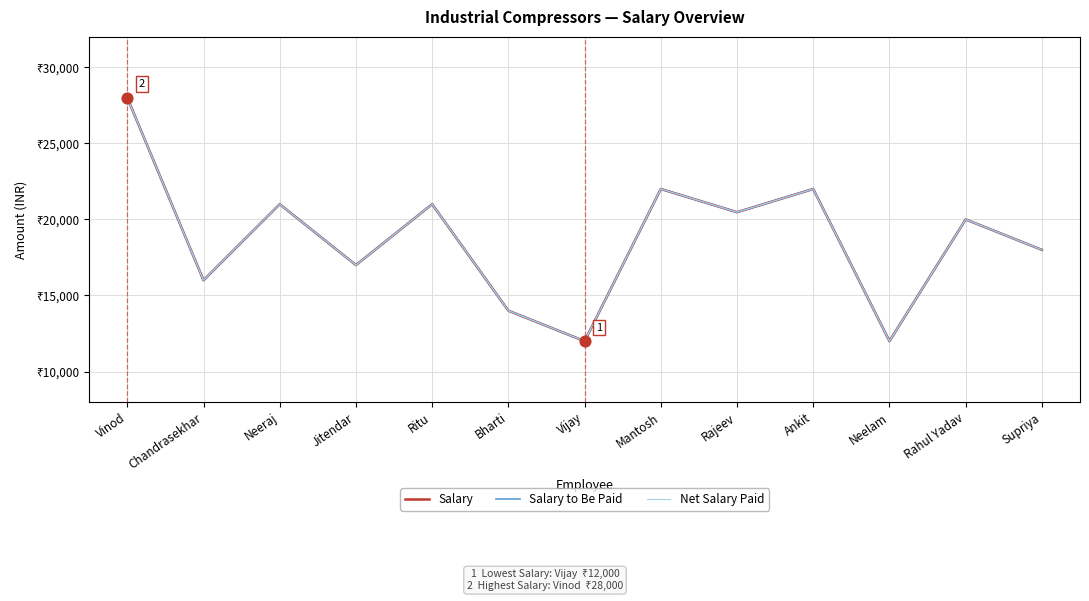

At how many categories does at least one series exceed 26411?

1